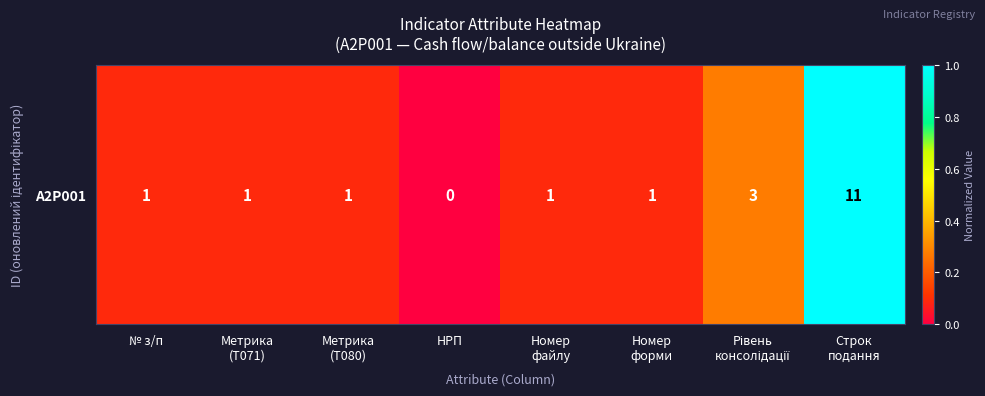

Reading left to right, what are all the values shown in this chart?

0.1	0.1	0.1	0.0	0.1	0.1	0.3	1.0